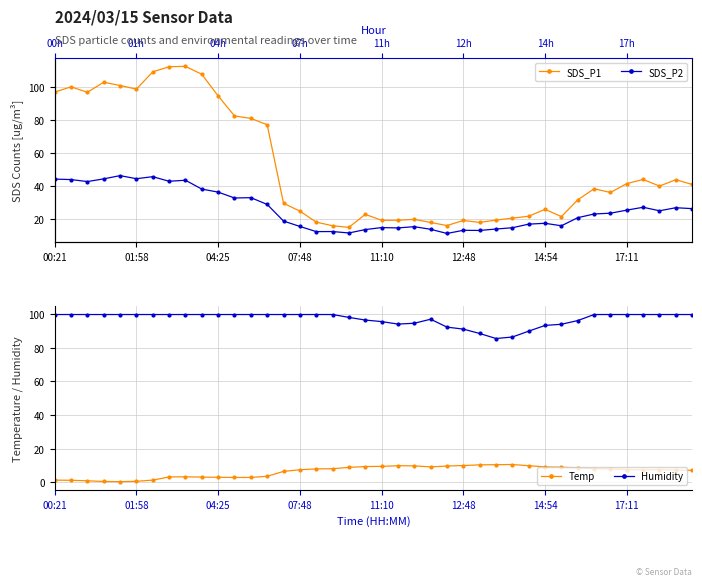

Rank the series by their maximum value, from highest to lowest.

SDS_P1, Humidity, SDS_P2, Temp